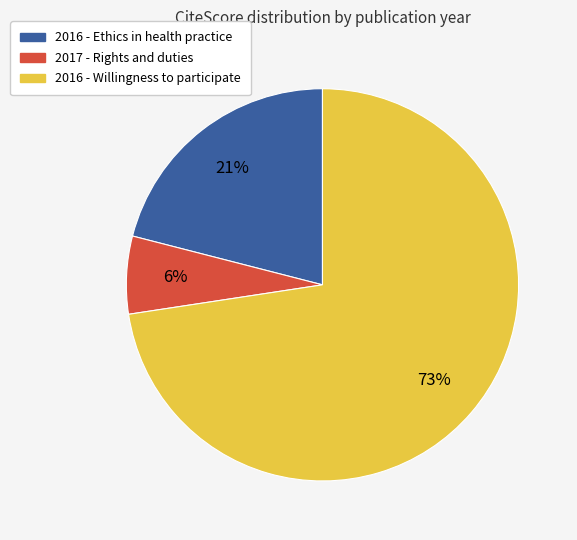

Does 2016 - Ethics in health practice represent more than half of the total?

No